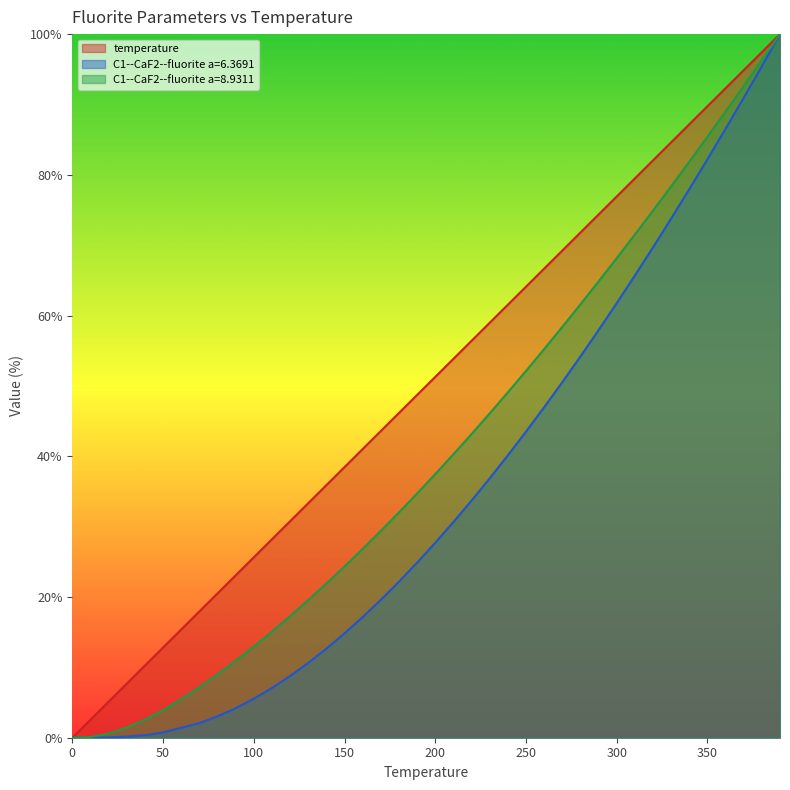

What value does the C1--CaF2--fluorite a=8.9311 series have at 120.0?

17.3